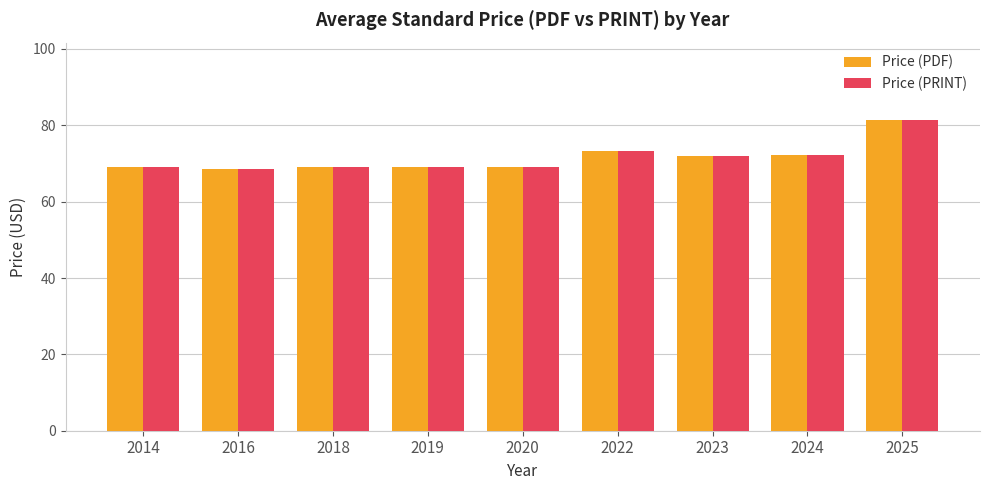

What is the value of the Price (PRINT) bar at the 8th from the left?

72.1